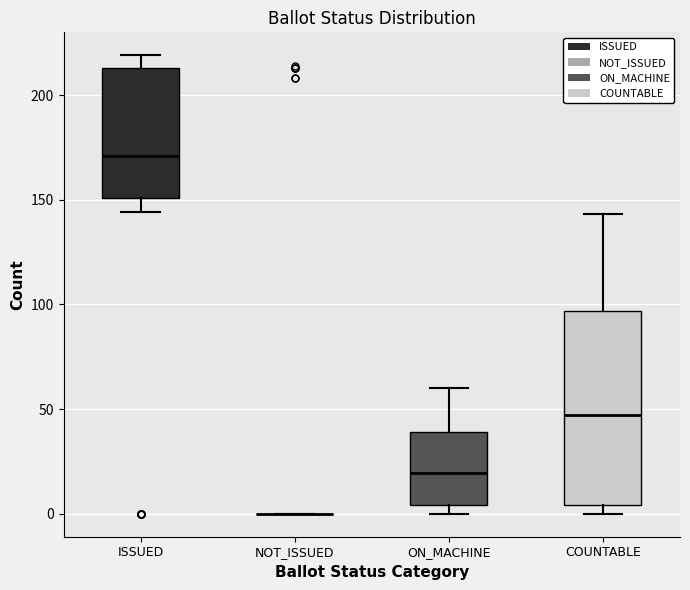

Reading left to right, read every box against the y-axis: the position of its median line, the range the box covers, and the ends of its whiskers. The values are not printed on the chart, so give them approximately, as read against the axis.

ISSUED: median 170, box 150 to 215, whiskers 145 to 220
NOT_ISSUED: box collapsed to a line at 0, whiskers 0 to 0
ON_MACHINE: median 20, box 5 to 40, whiskers 0 to 60
COUNTABLE: median 45, box 5 to 95, whiskers 0 to 145